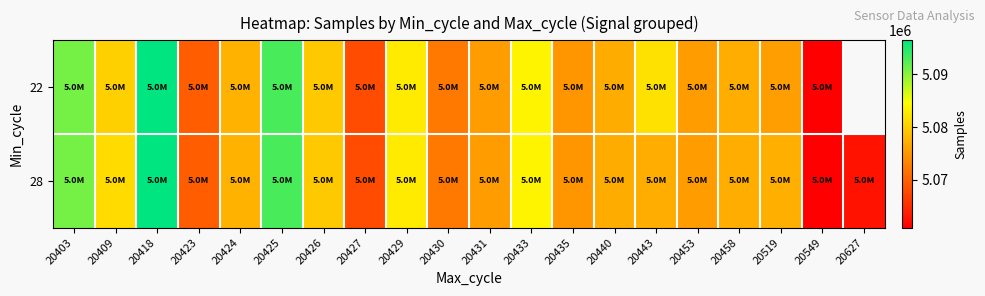

What is the total value across all series at 20519?

10152977.0